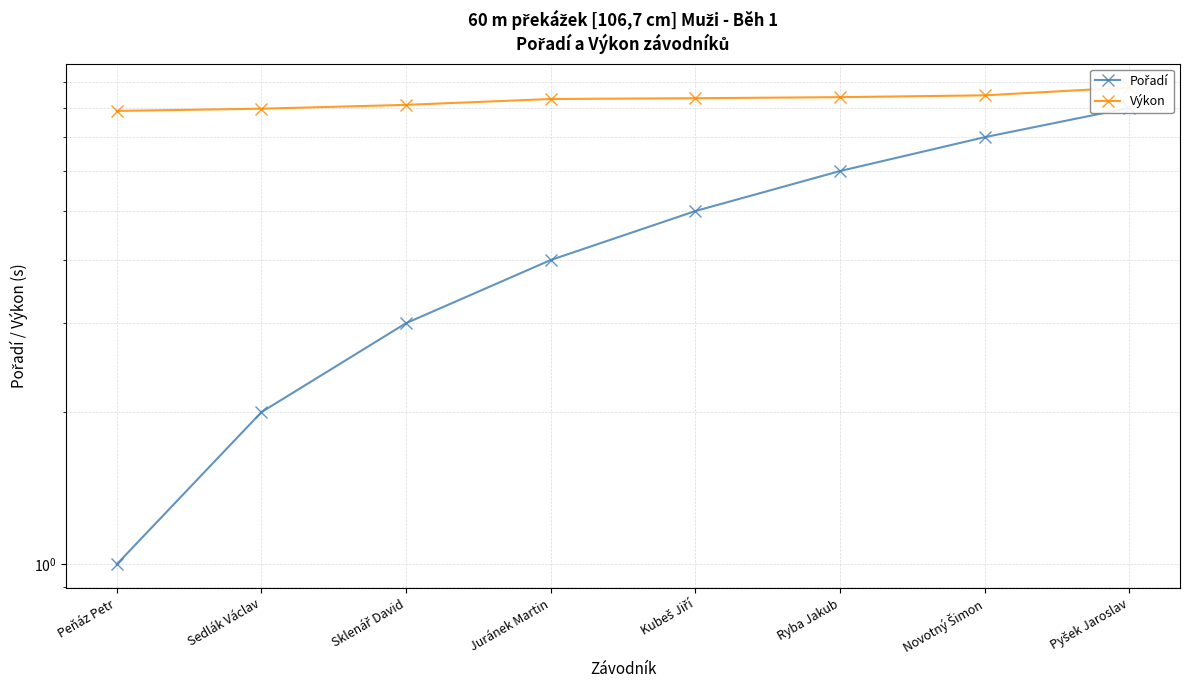

Which has a higher value, Novotný Šimon or Peňáz Petr?

Novotný Šimon